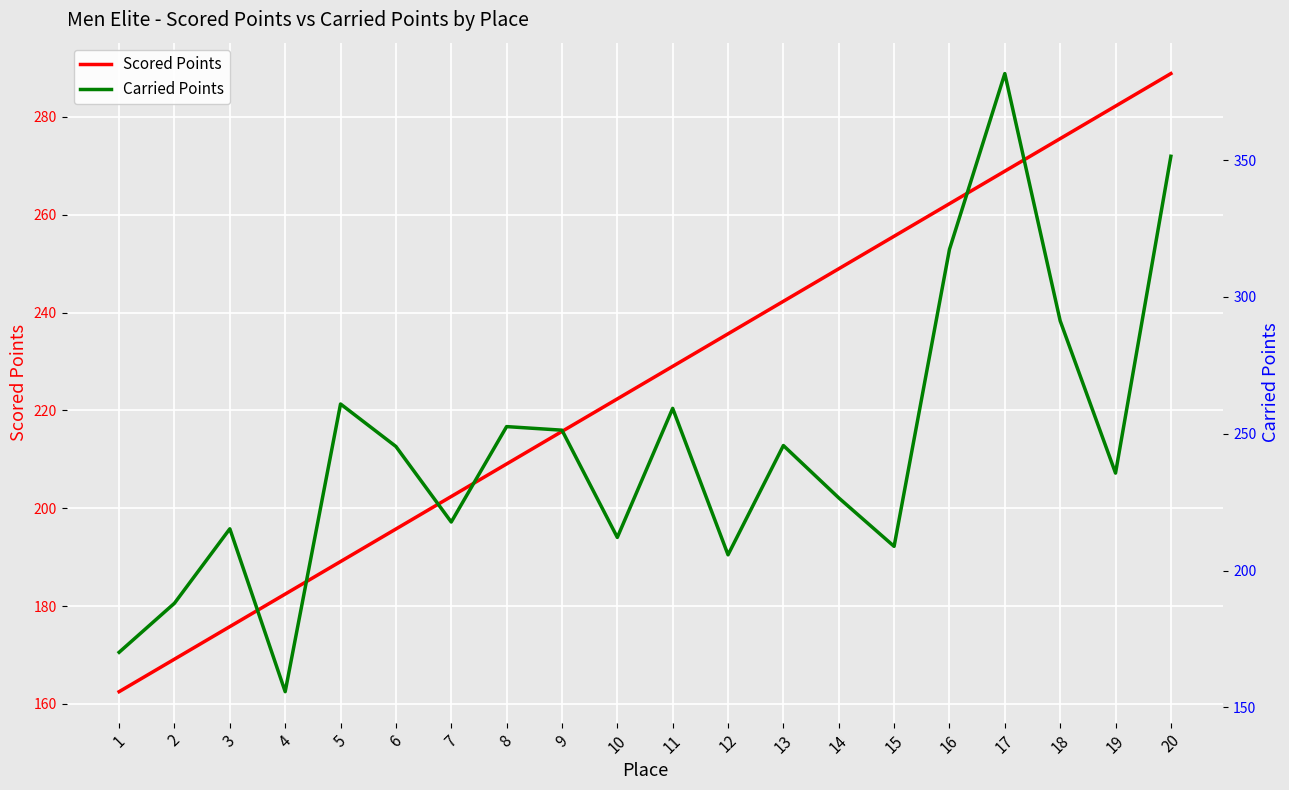

The value of Scored Points at 19 is 282.2. True or false?

True